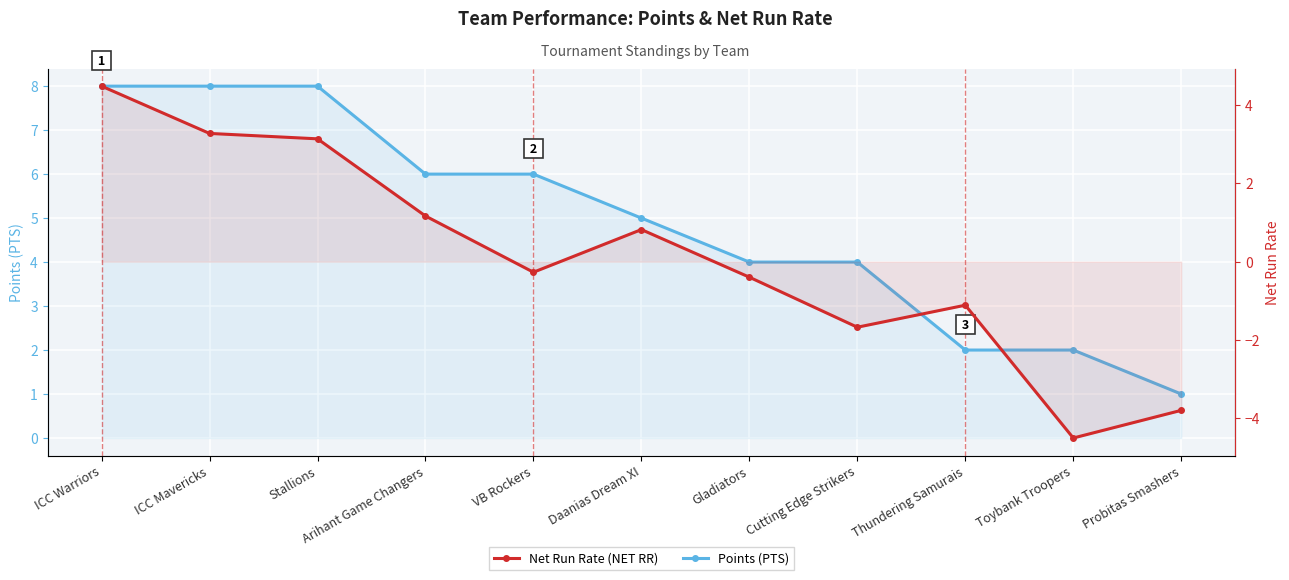

How many lines are shown in the chart?

2